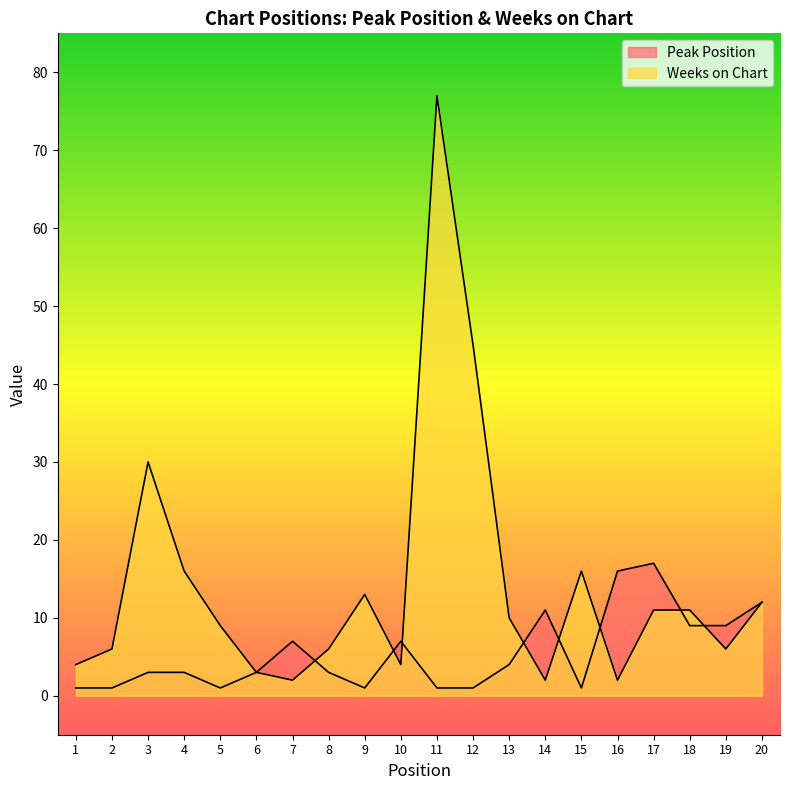

How many data points in Peak Position are above 3?

9